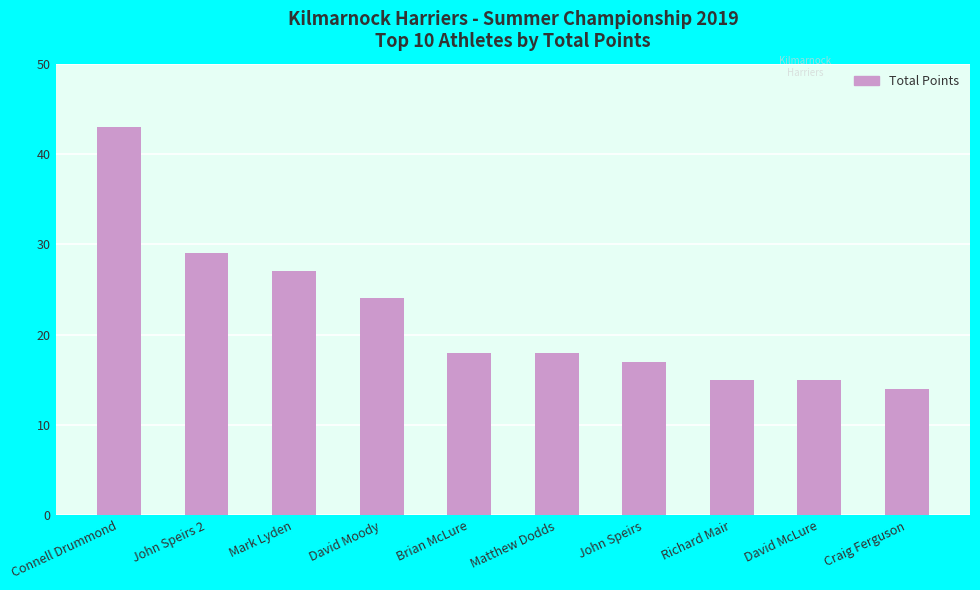

At which category does the chart reach its minimum across all series?

Craig Ferguson